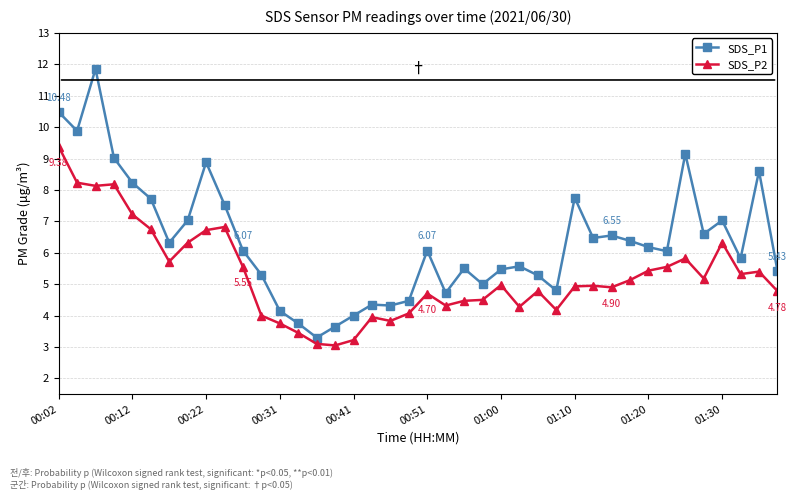

How many lines are shown in the chart?

2